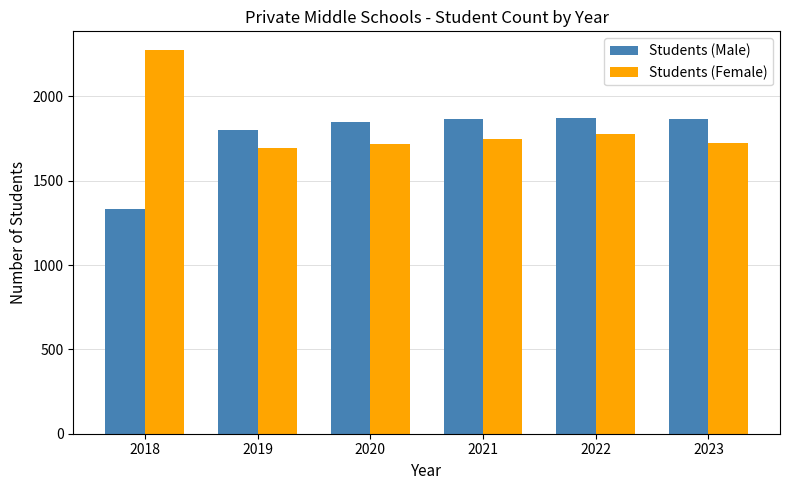

Is the value of Students (Male) at 2022 greater than the value of Students (Female) at 2023?

Yes